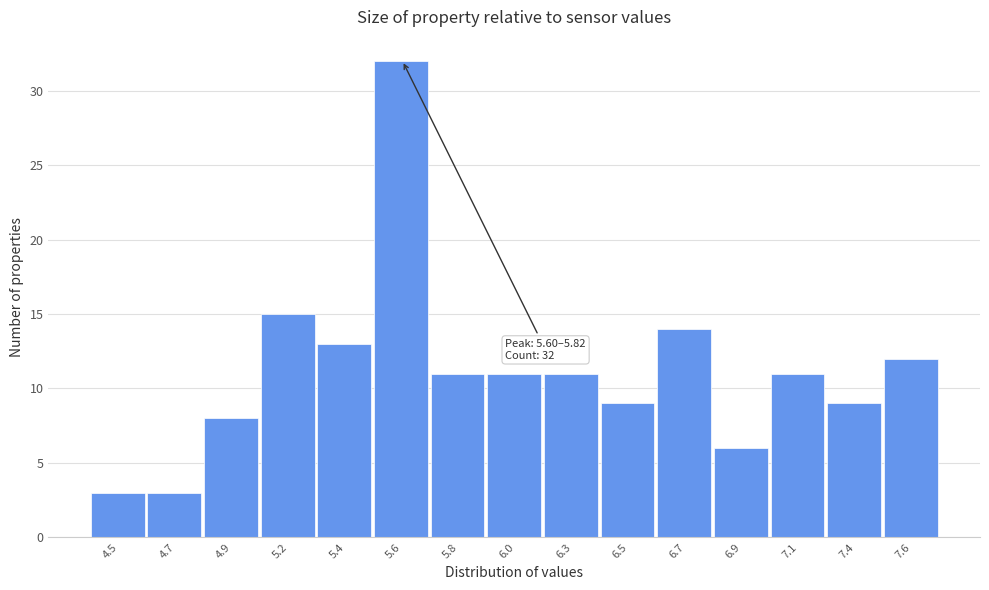

Reading right to left, what are all the values shown in this chart?

7.6=12	7.4=9	7.1=11	6.9=6	6.7=14	6.5=9	6.3=11	6.0=11	5.8=11	5.6=32	5.4=13	5.2=15	4.9=8	4.7=3	4.5=3